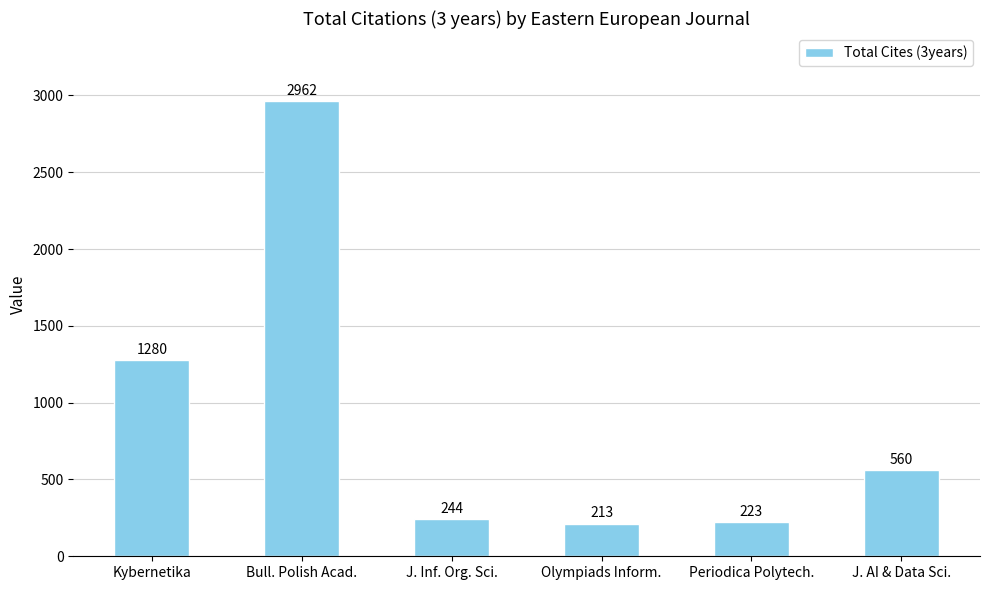

What is the difference between the maximum and minimum values?

2749